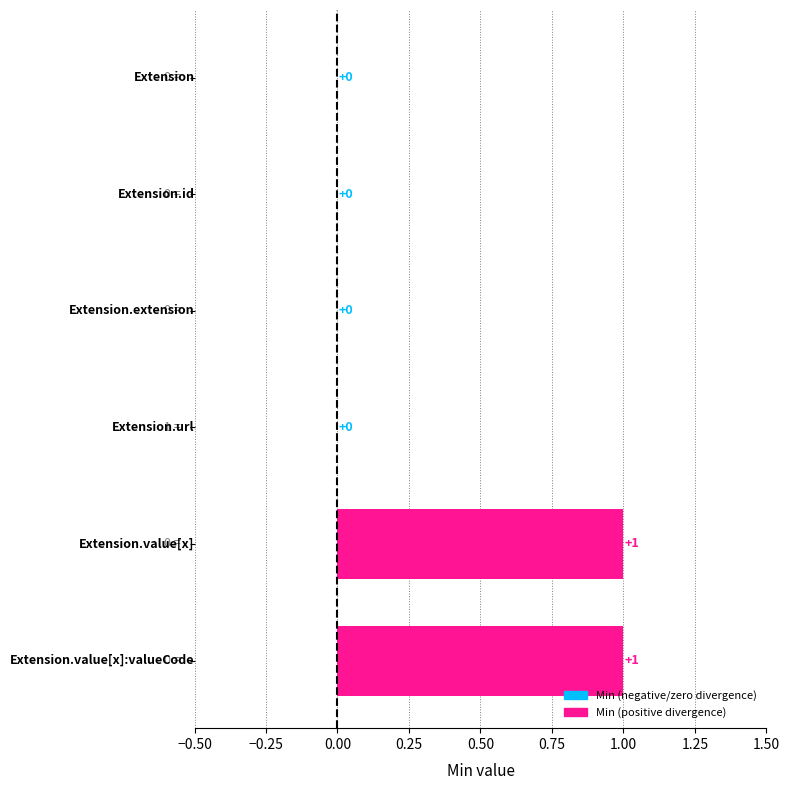

How many data points does each series have?

6